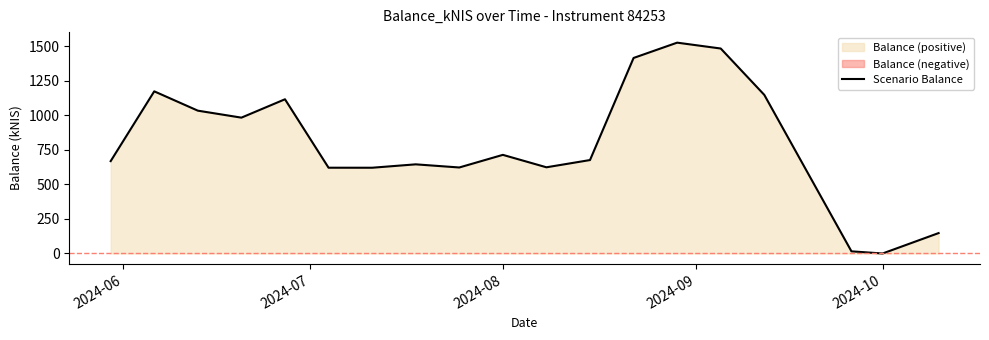

What is the highest value of the Scenario Balance series?

1525.9